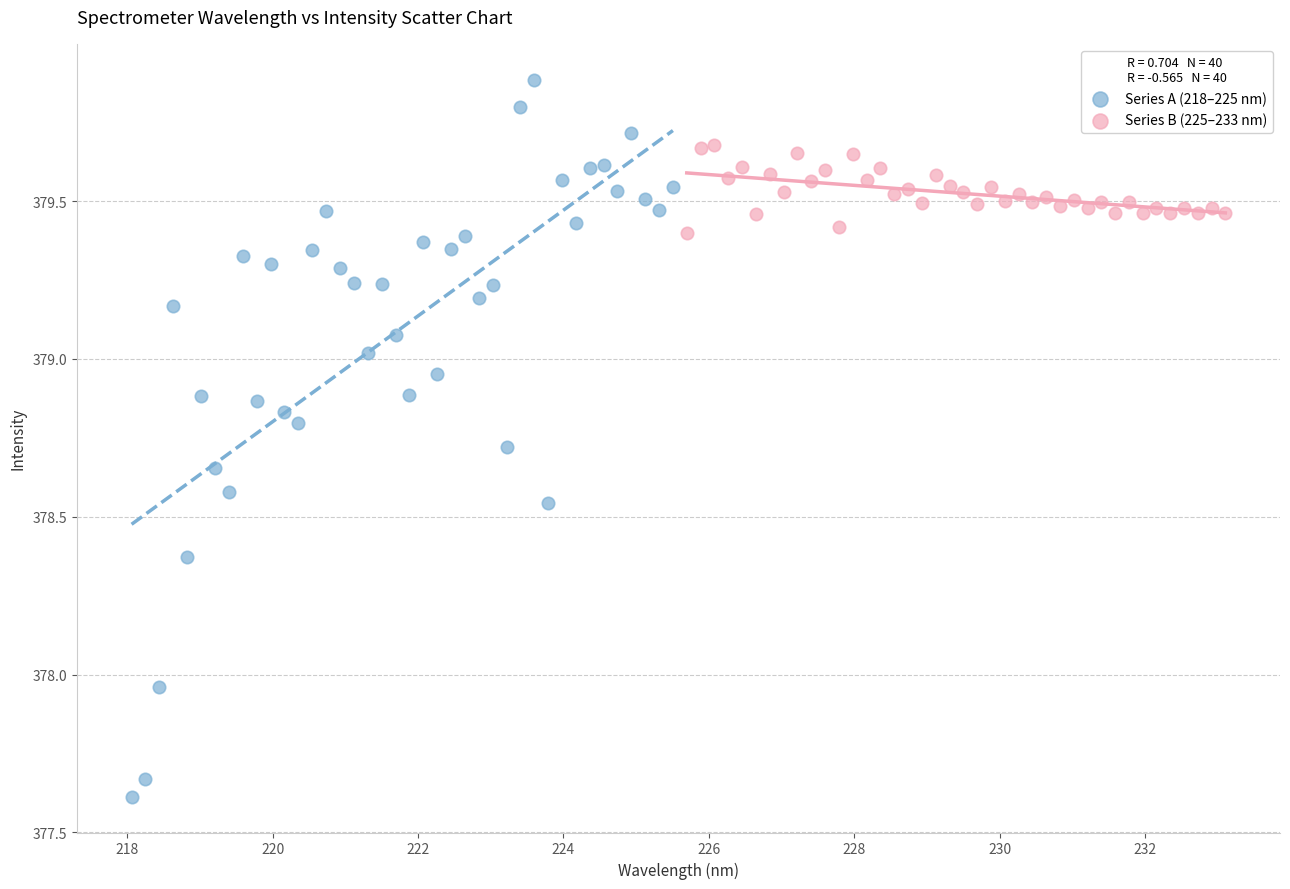

Which series reaches the minimum Y coordinate?

Series A (218–225 nm)